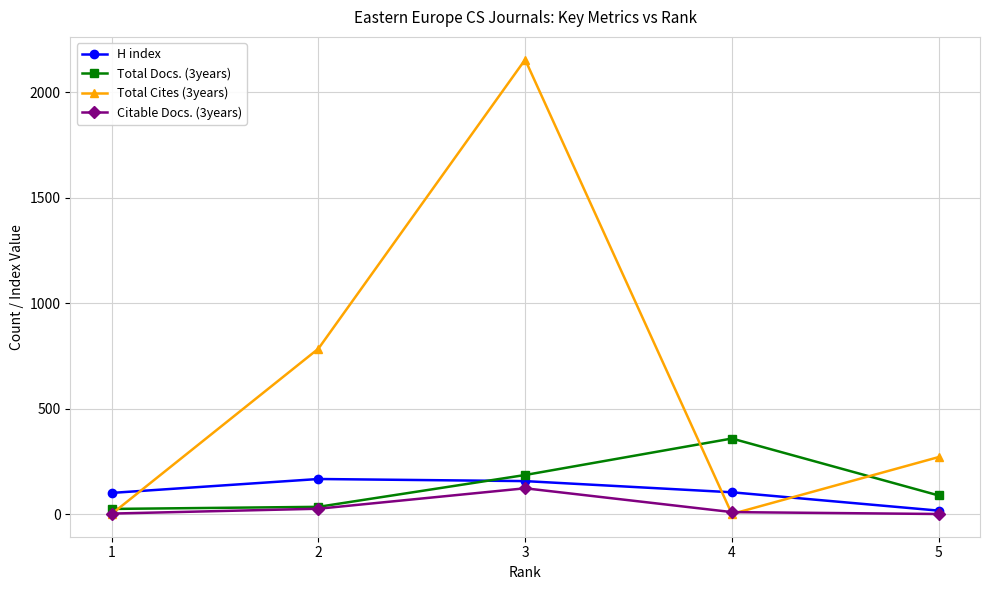

At which label does Citable Docs. (3years) first exceed 9?

2